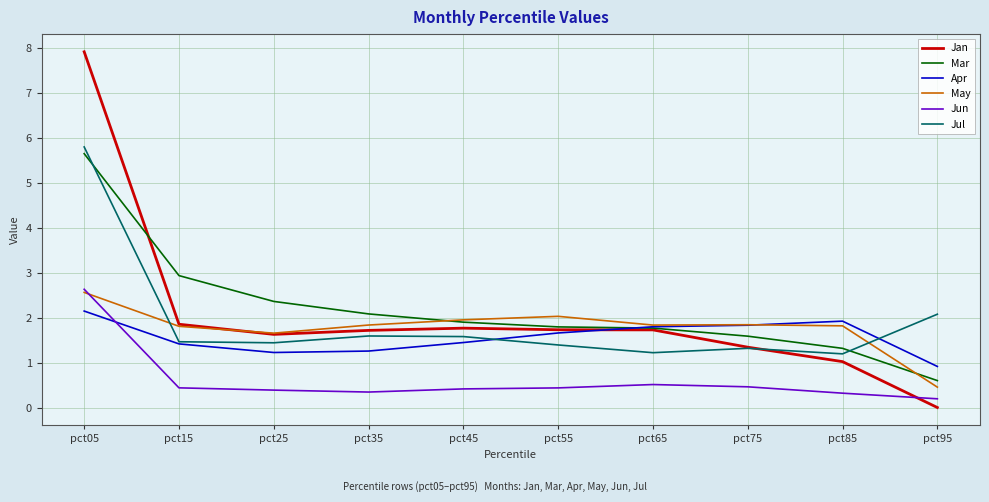

What is the sum of all Apr values?

15.7